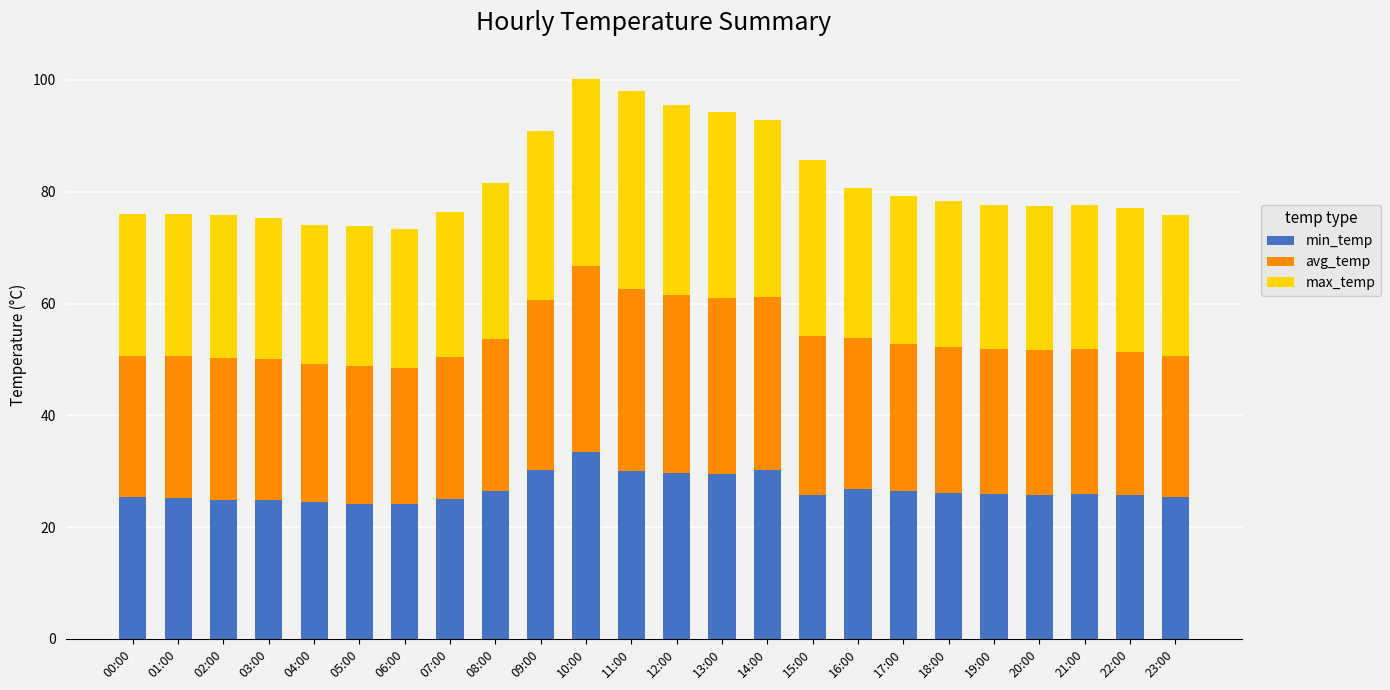

What is the highest value of the min_temp series?

33.4